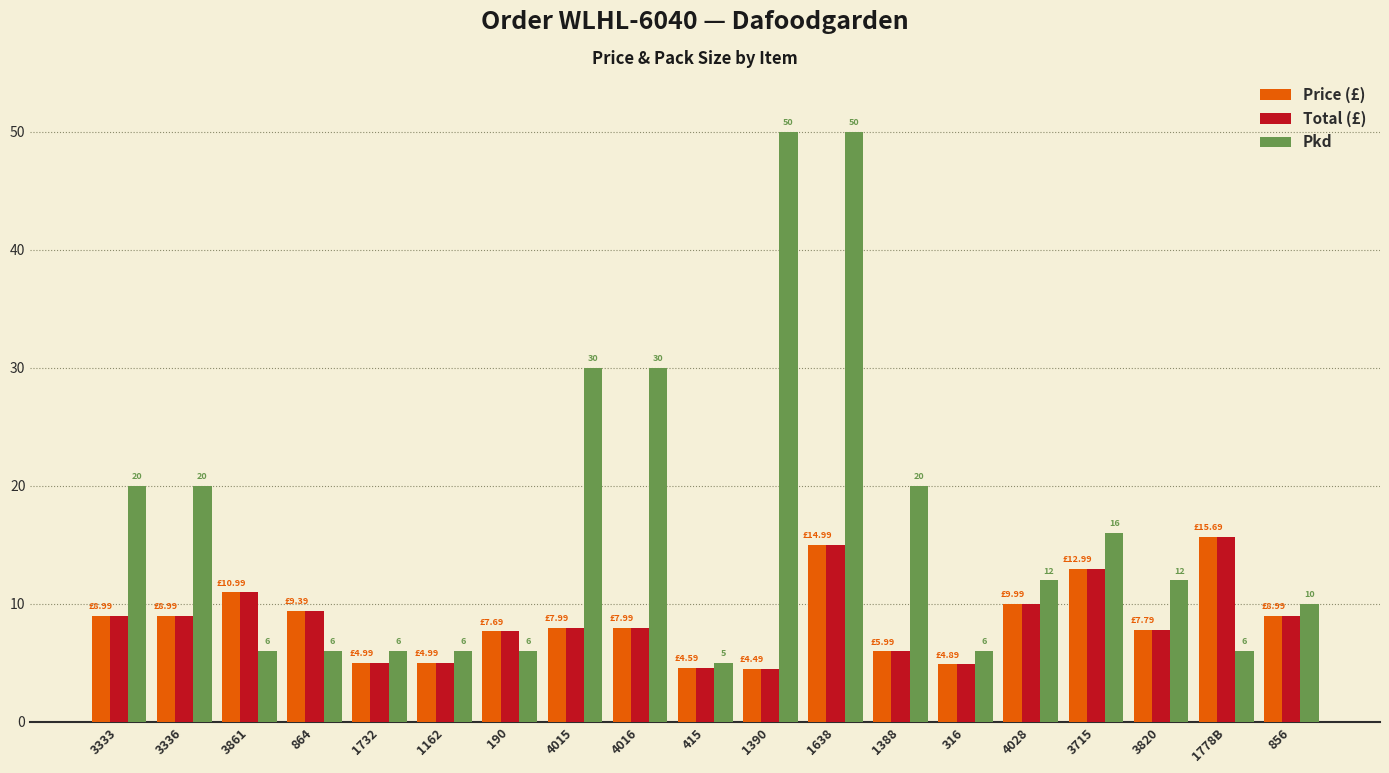

What is the label of the 12th bar from the right?

4015